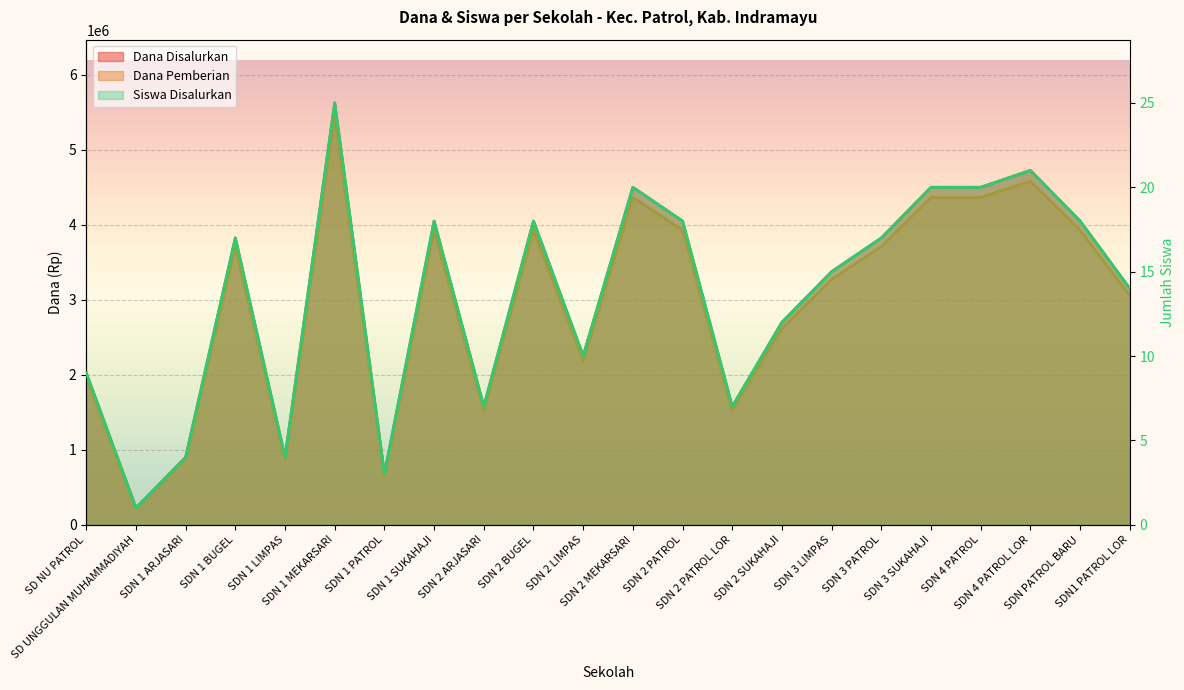

Reading left to right, transcribe all the data shown in this chart.

Dana Disalurkan: 2025000	225000	900000	3825000	900000	5625000	675000	4050000	1575000	4050000	2250000	4500000	4050000	1575000	2700000	3375000	3825000	4500000	4500000	4725000	4050000	3150000
Dana Pemberian: 1964250	218250	873000	3710250	873000	5456250	654750	3928500	1527750	3928500	2182500	4365000	3928500	1527750	2619000	3273750	3710250	4365000	4365000	4583250	3928500	3055500
Siswa Disalurkan: 9	1	4	17	4	25	3	18	7	18	10	20	18	7	12	15	17	20	20	21	18	14